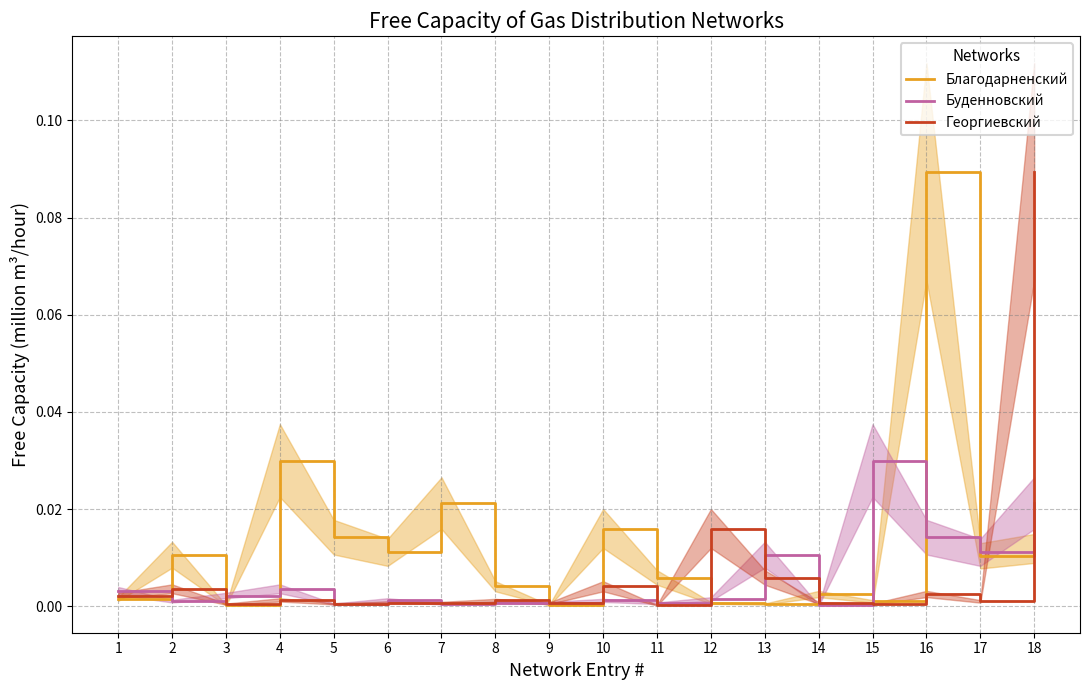

Between 15 and 7, which is larger?

7